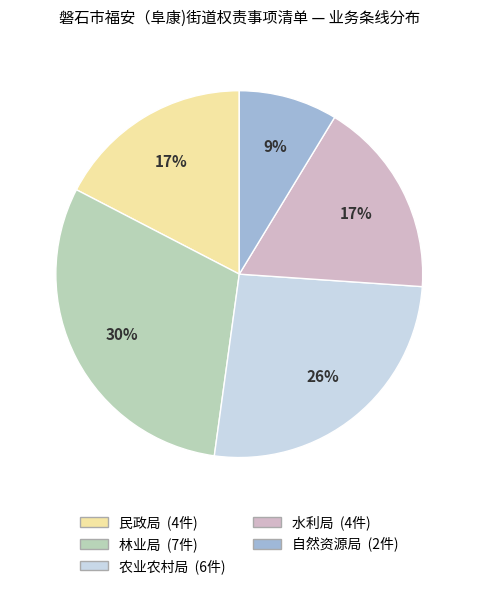

Which slice is the smallest?

自然资源局